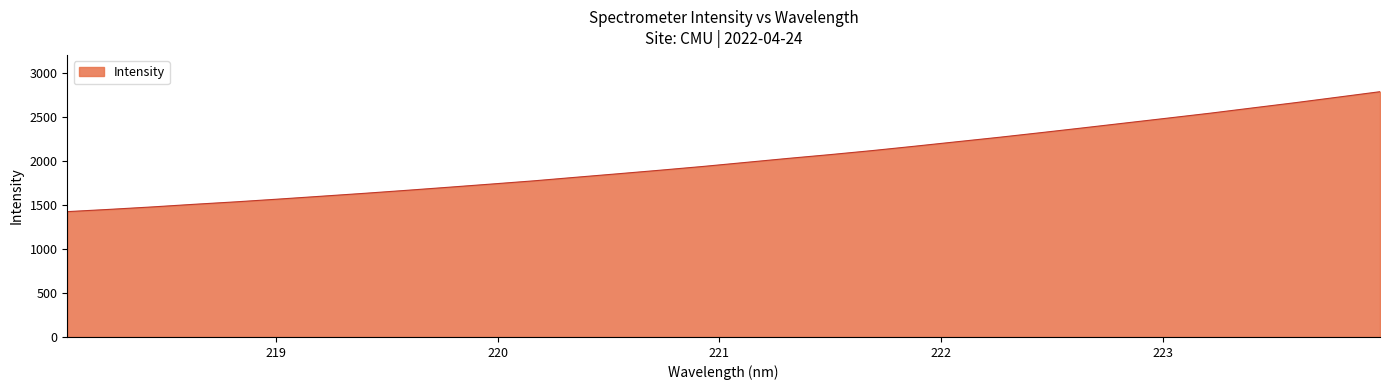

What is the difference between the maximum and minimum values?

1360.8